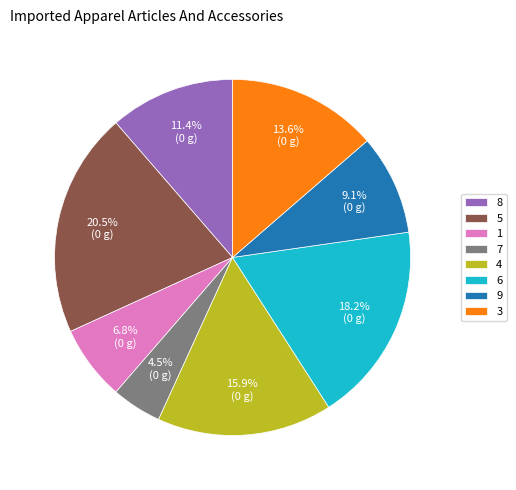

To the nearest percent, what is the combined percentage of 9 and 7?

14%